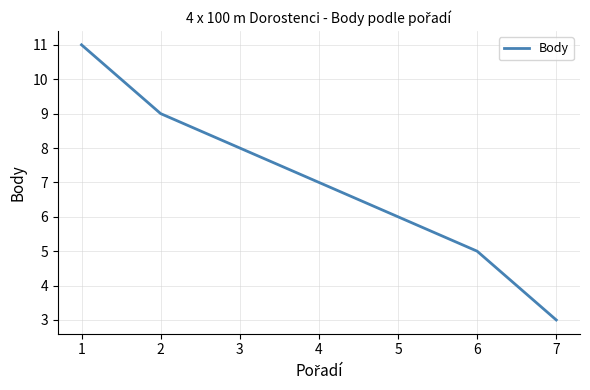

True or false: there are more than 0 points higher than both neighbors.

False